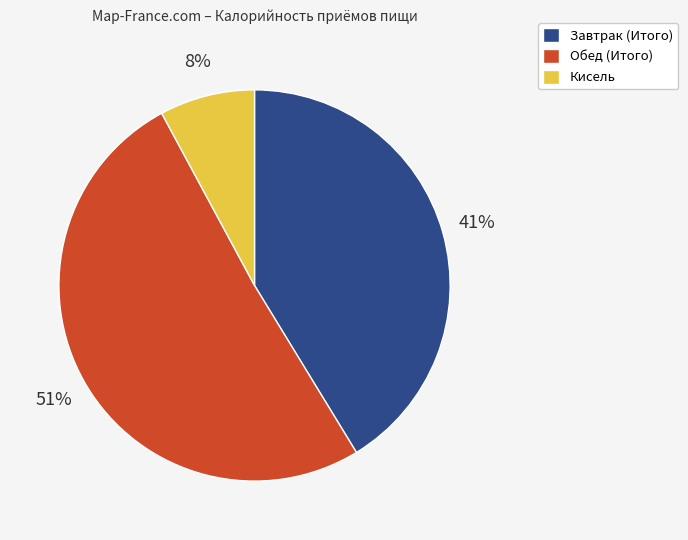

Is the sum of Завтрак and Кисель greater than half?

No